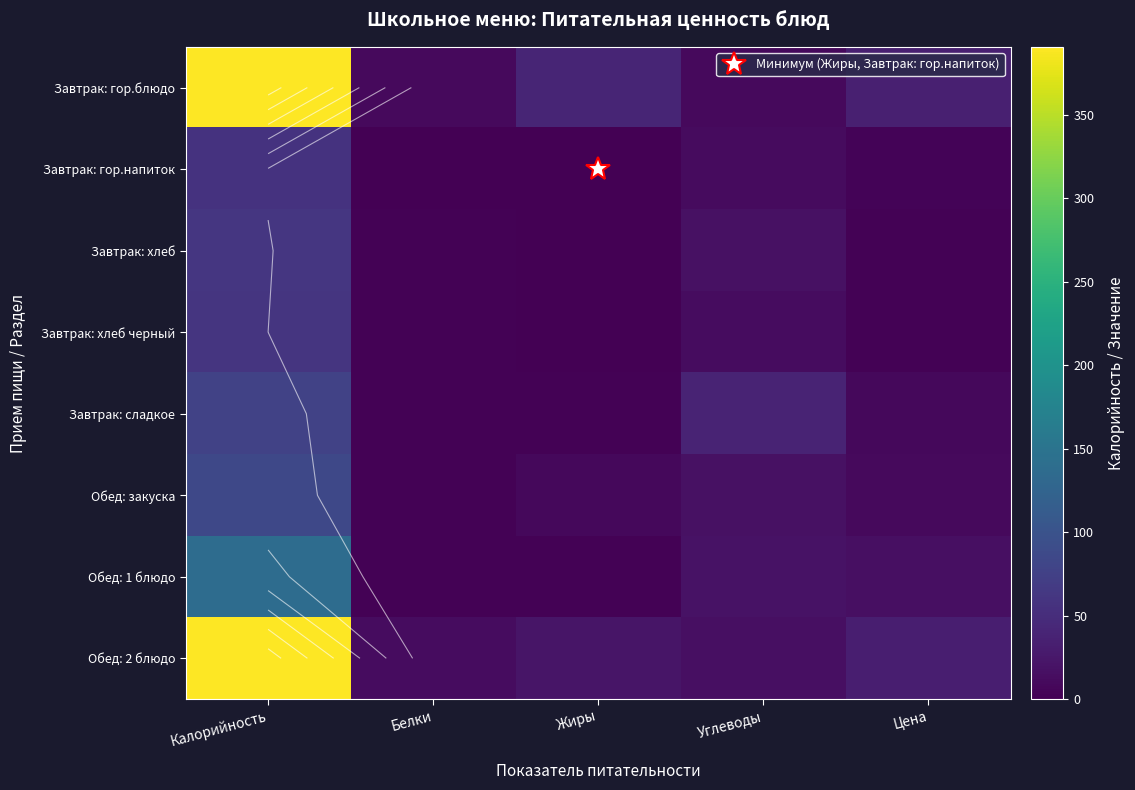

Read the Обед: 2 блюдо value at Калорийность.

389.7